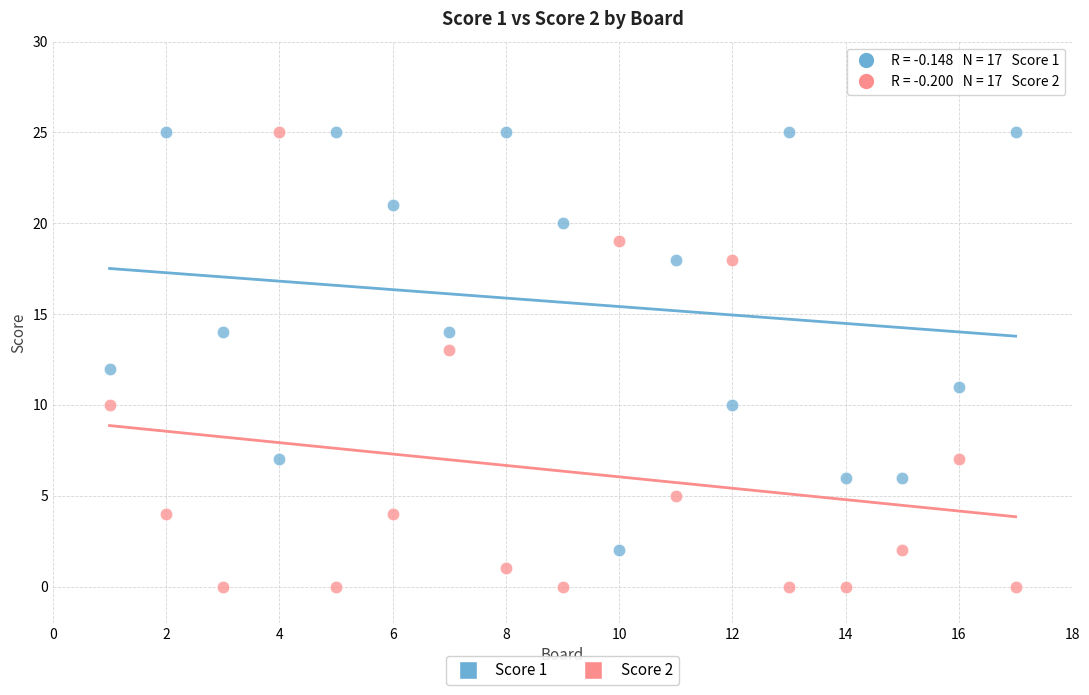

What are all the series names shown in the legend?

Score 1, Score 2